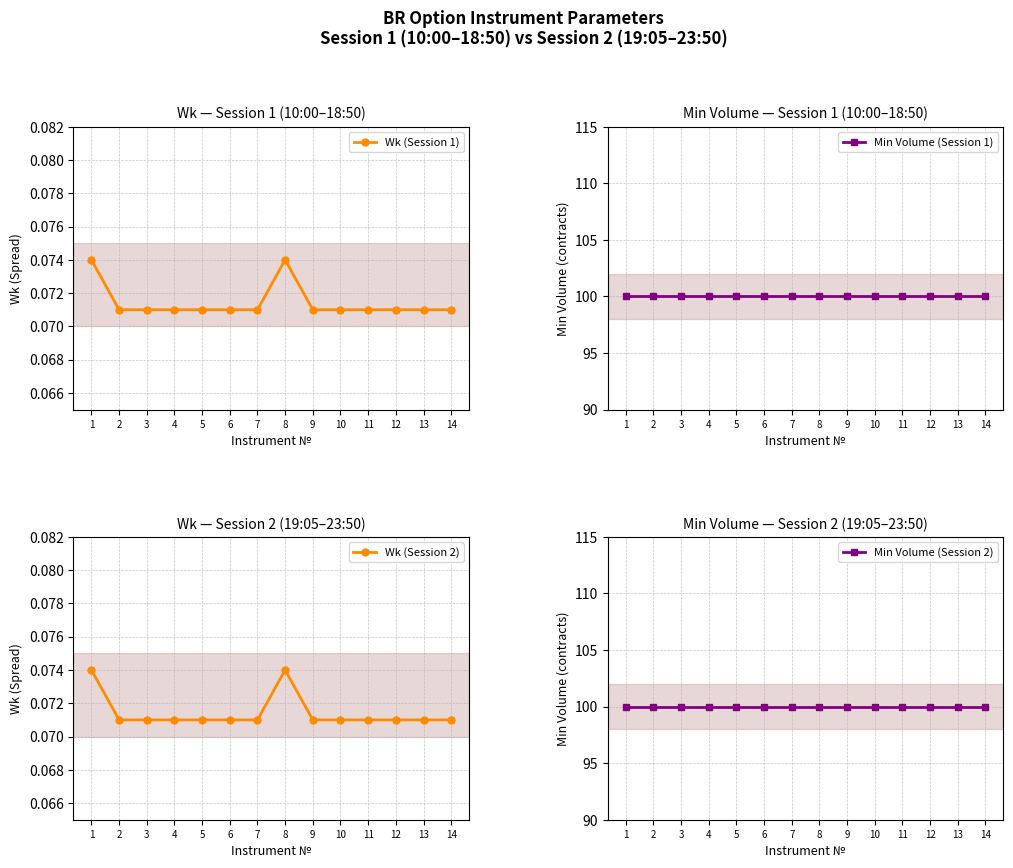

True or false: Min Volume (Session 2) has a value of 152.2 at 14.

False